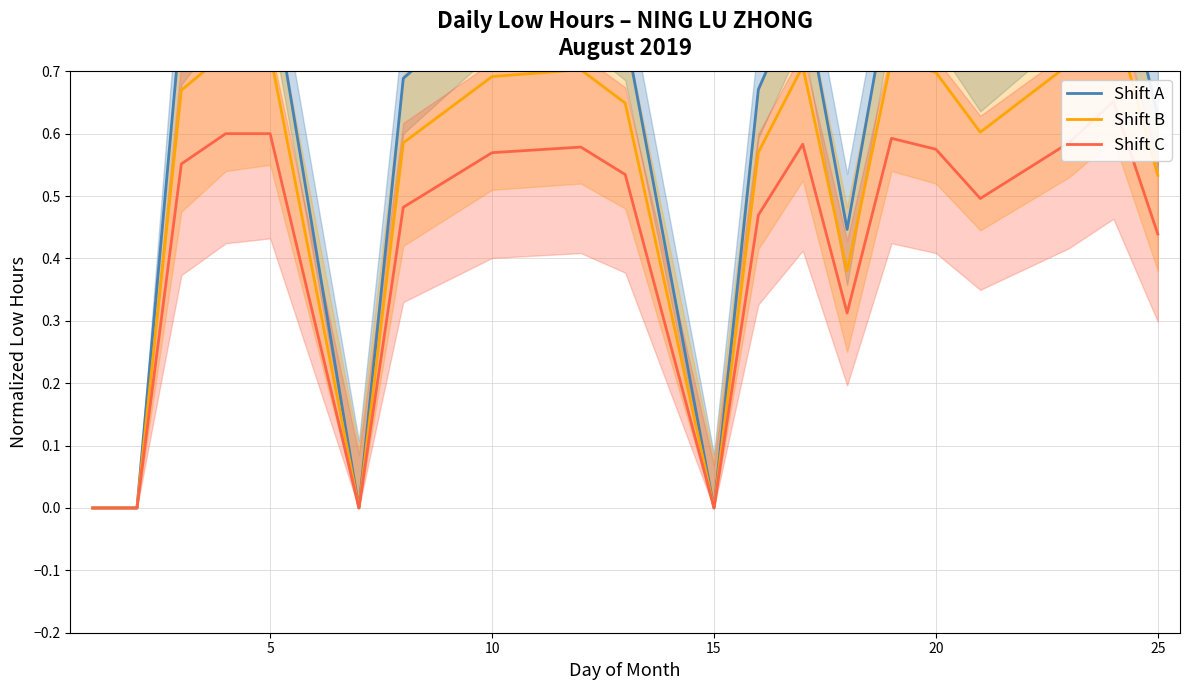

Count the Shift B values in the range 0 to 1.

20